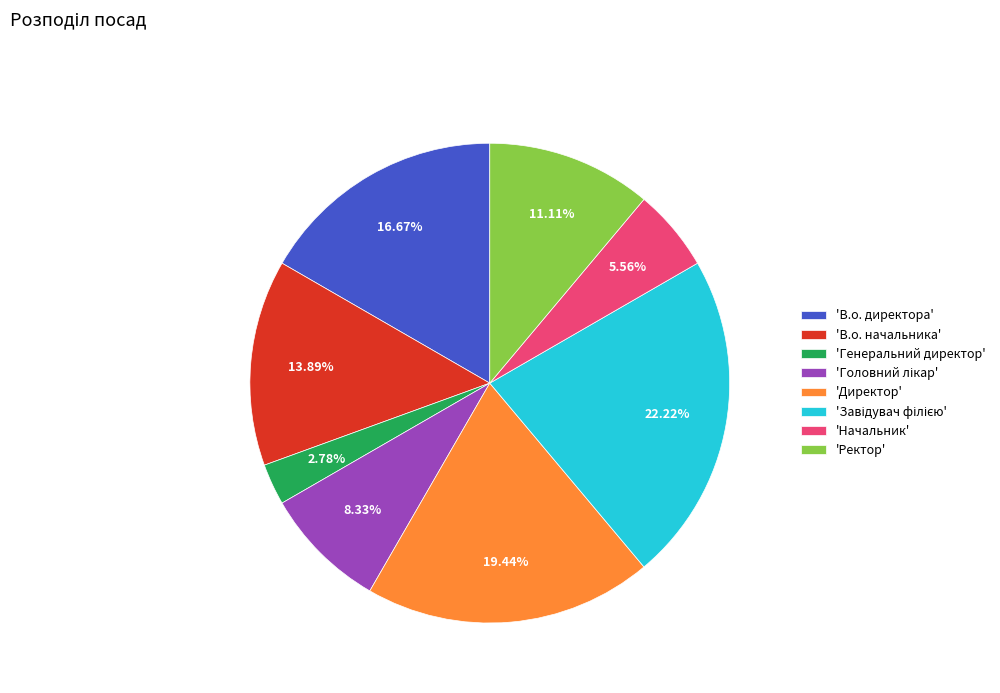

Is there any slice that represents more than half of the pie?

No